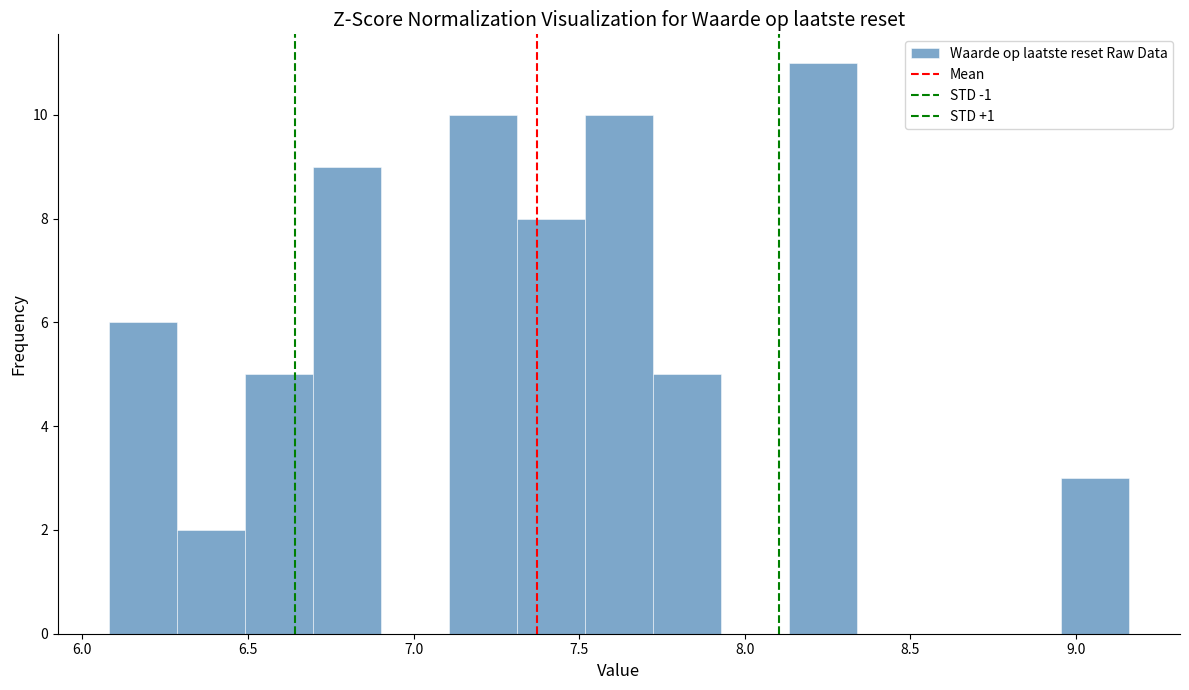

What is the height of the bar covering 8.15 to 8.35 on the x-axis? Neither the bar edges nor the heights are printed on the chart, so give them approximately, as read against the axes.

11